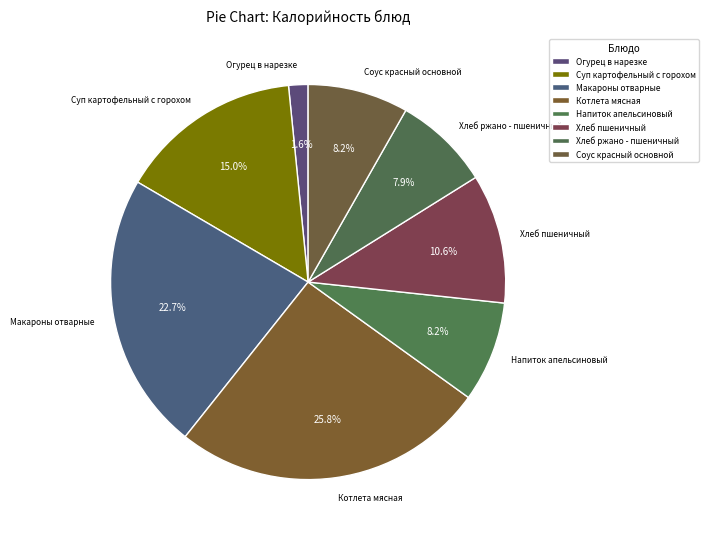

Which category has the smallest portion of the pie?

Огурец в нарезке